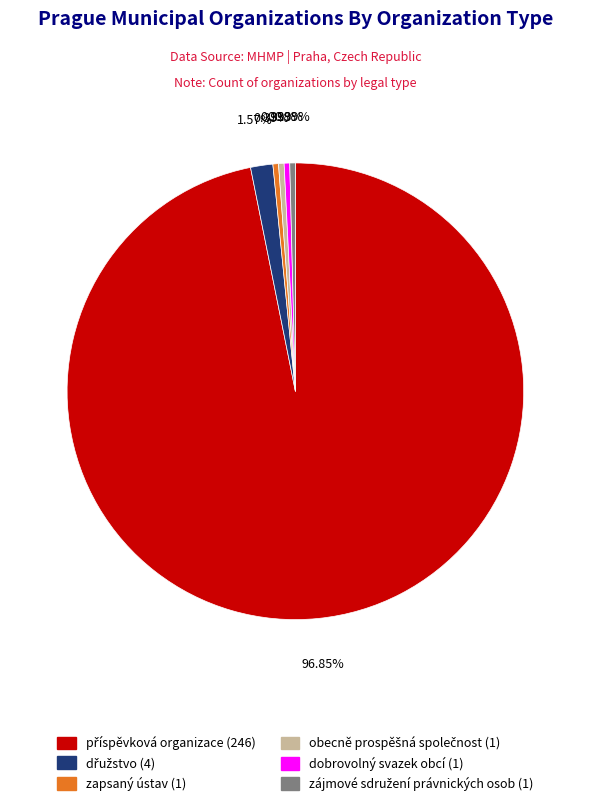

Does any single category account for the majority?

Yes